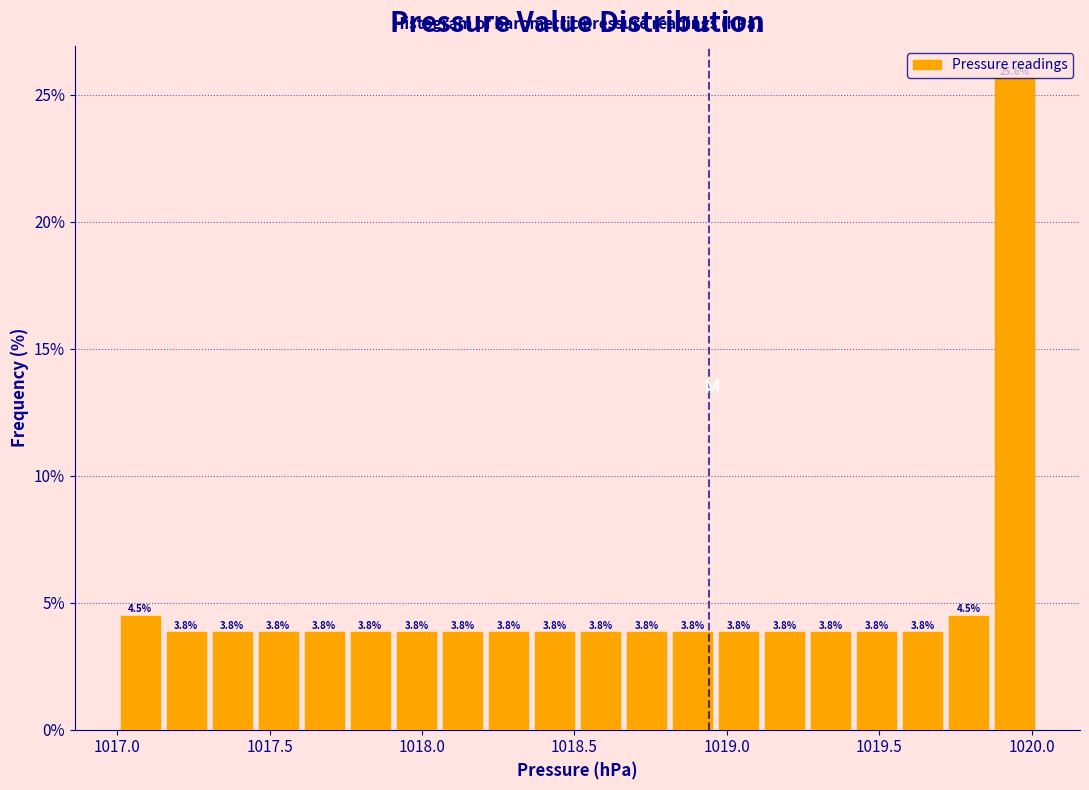

Around what value on the x-axis is the tallest bar? Give the approximate position of its centre, as read against the axis.

1019.95